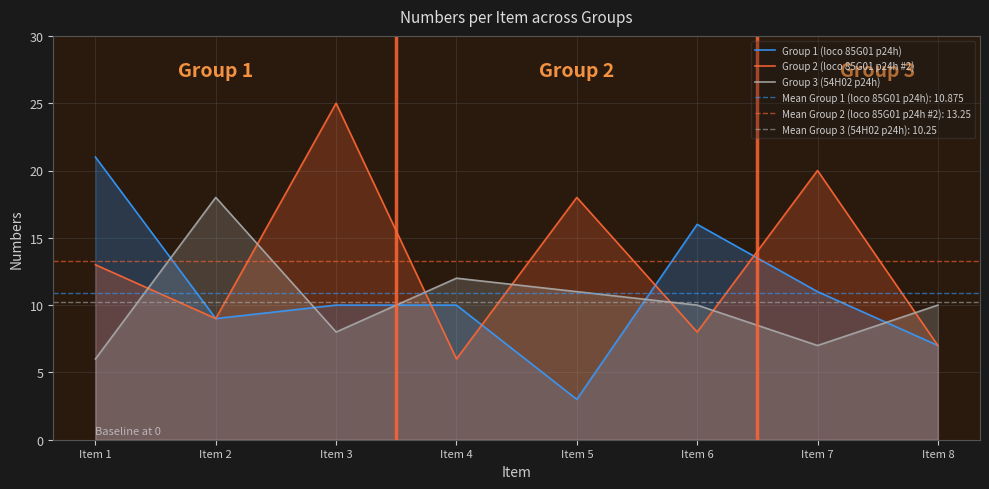

Between Item 4 and Item 8, which series saw the biggest shift?

Group 1 (loco 85G01 p24h)